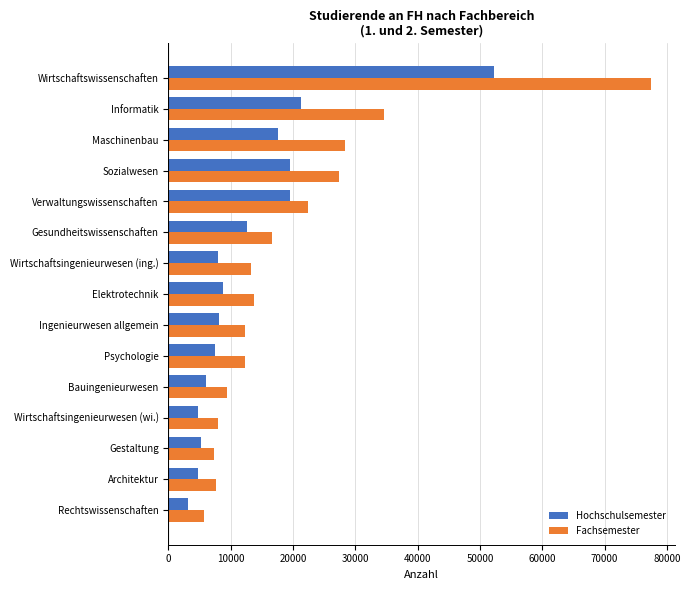

What is the difference between the second highest and minimum values in the Fachsemester series?

28749